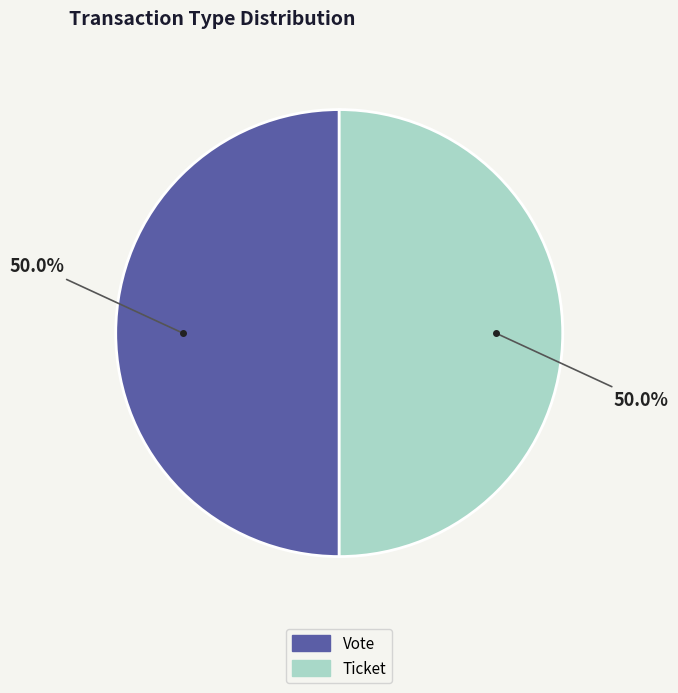

What is the ratio of the value at Ticket to the value at Vote?

1.0